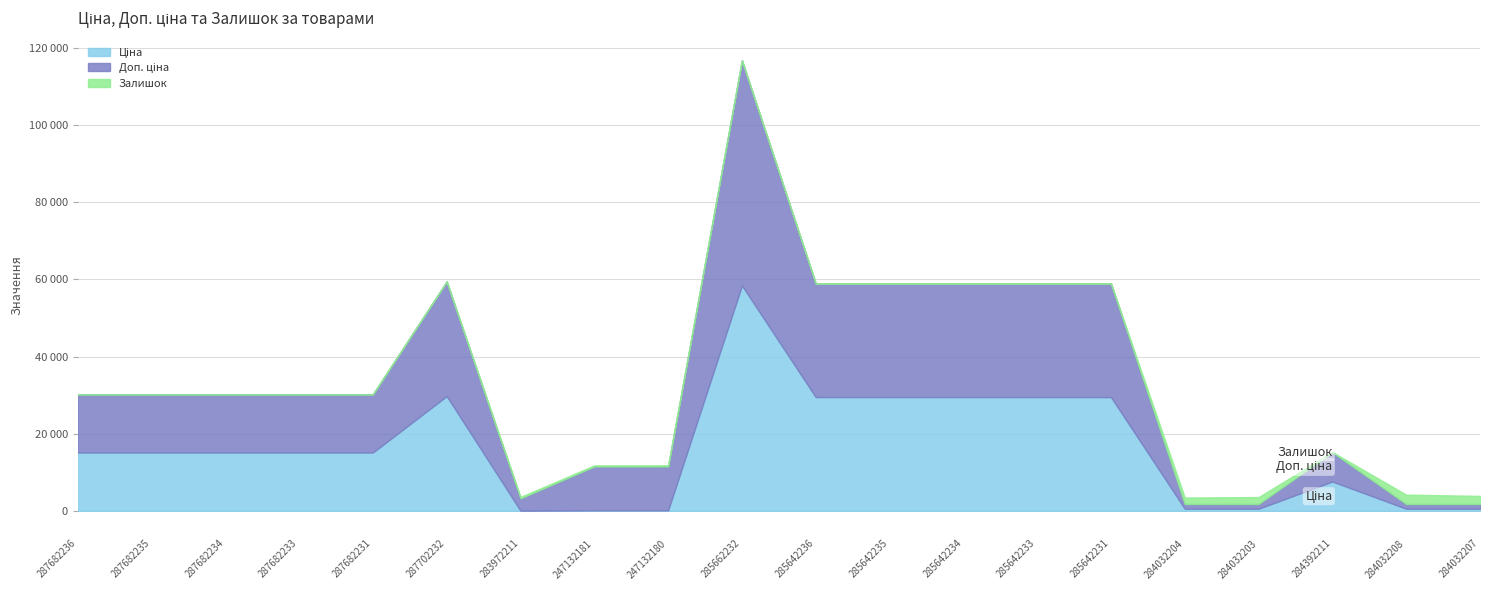

True or false: Залишок has more than 2 interior local peaks.

True